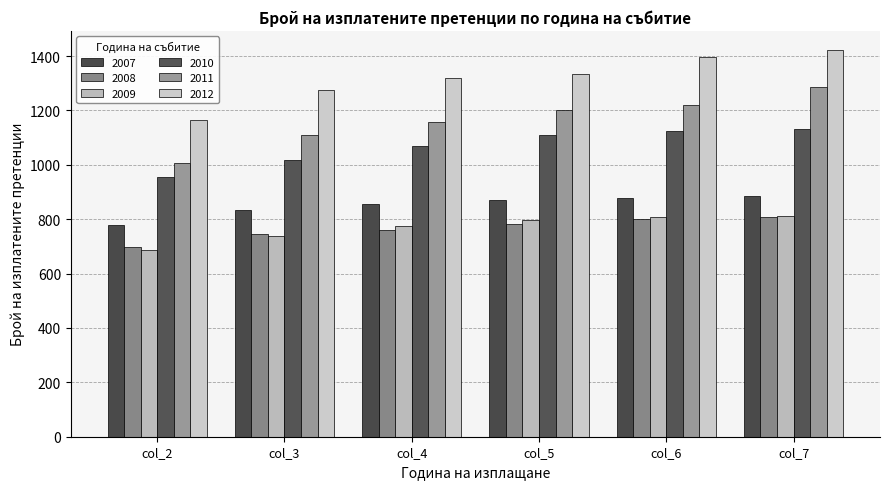

True or false: 2011 has a value of 689.4 at col_5.

False